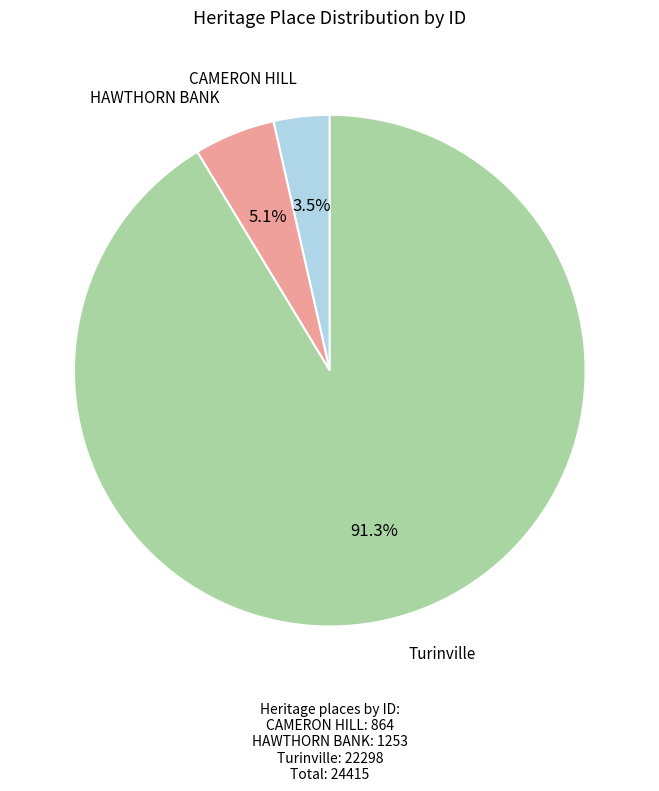

What percentage is the Turinville slice, to the nearest percent?

91%